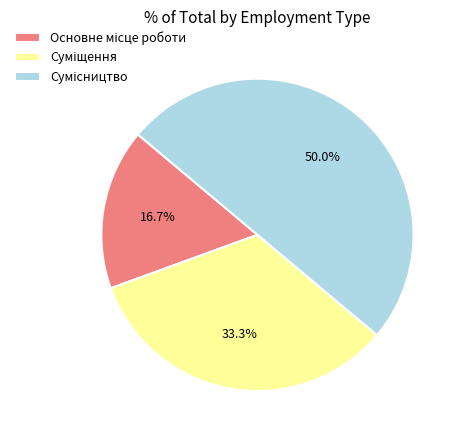

The Суміщення slice represents 33% of the pie. True or false?

True